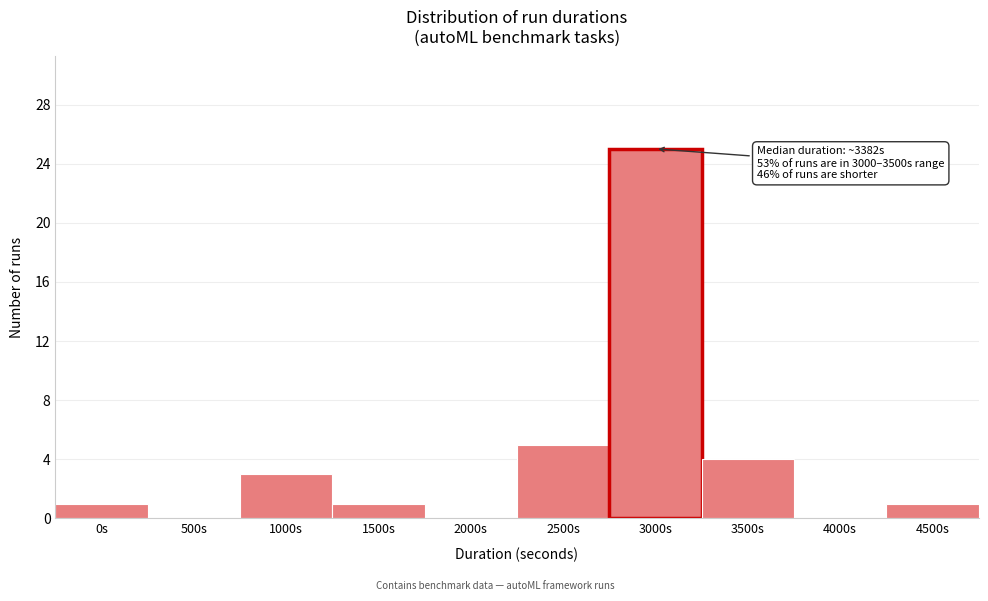

Reading left to right, what are all the values shown in this chart?

0s=1	500s=0	1000s=3	1500s=1	2000s=0	2500s=5	3000s=25	3500s=4	4000s=0	4500s=1